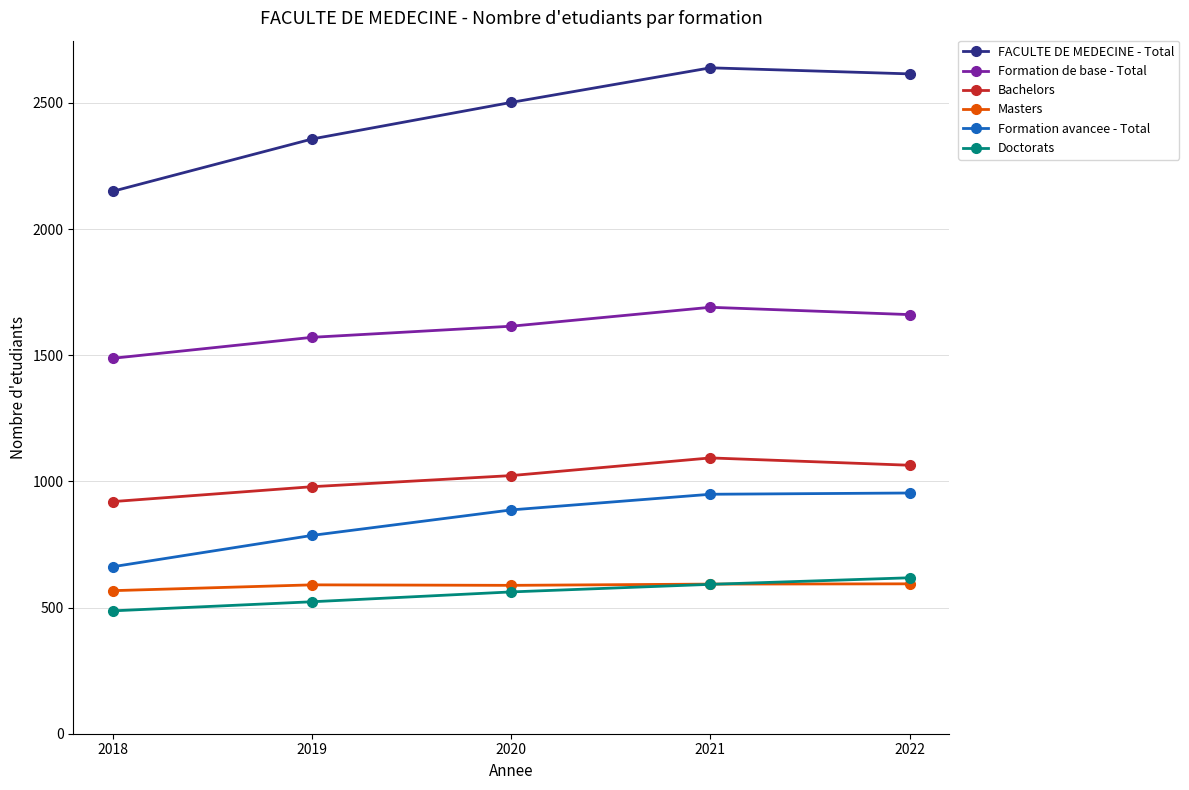

Where is the first local maximum for Bachelors?

2021